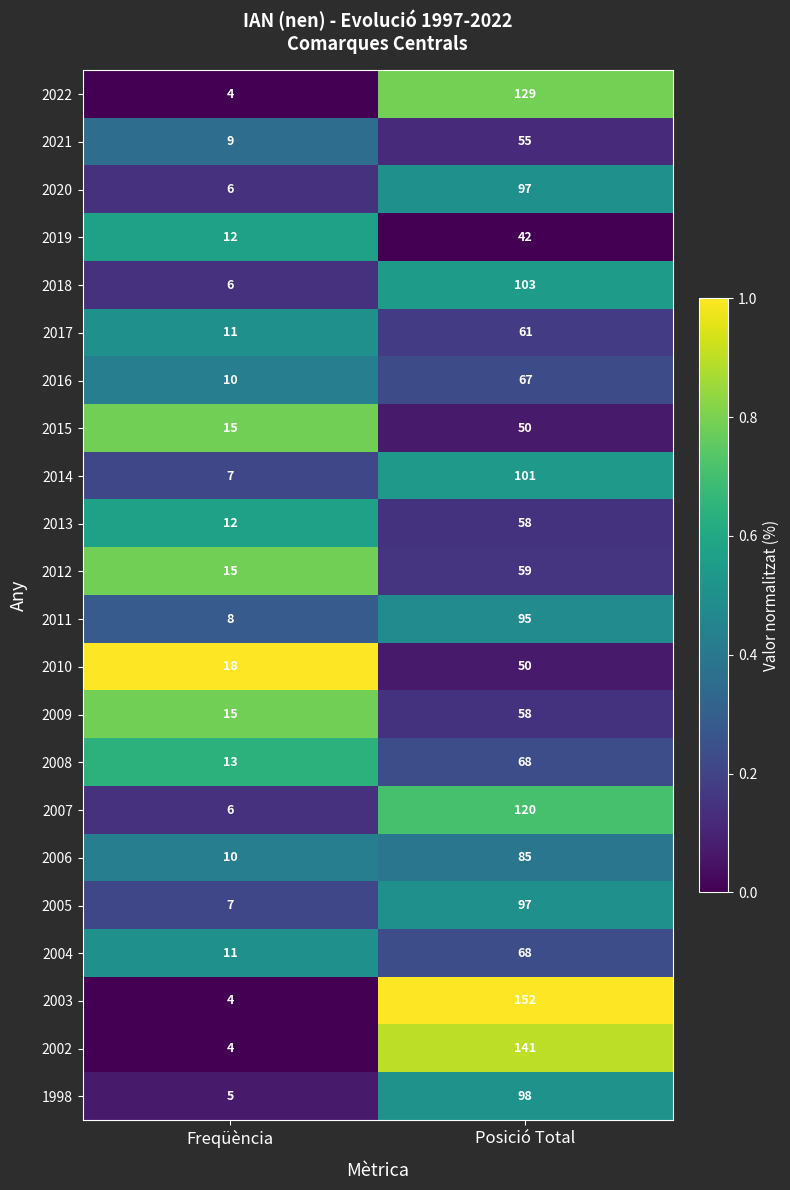

True or false: 2012 has a value of 7 at Freqüència.

False